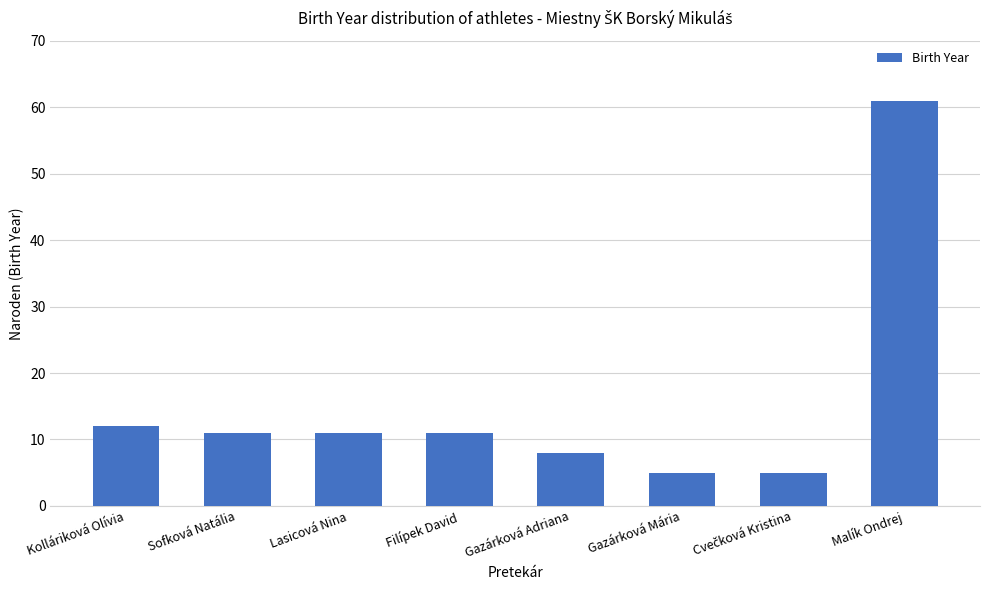

Reading left to right, transcribe all the data shown in this chart.

12	11	11	11	8	5	5	61